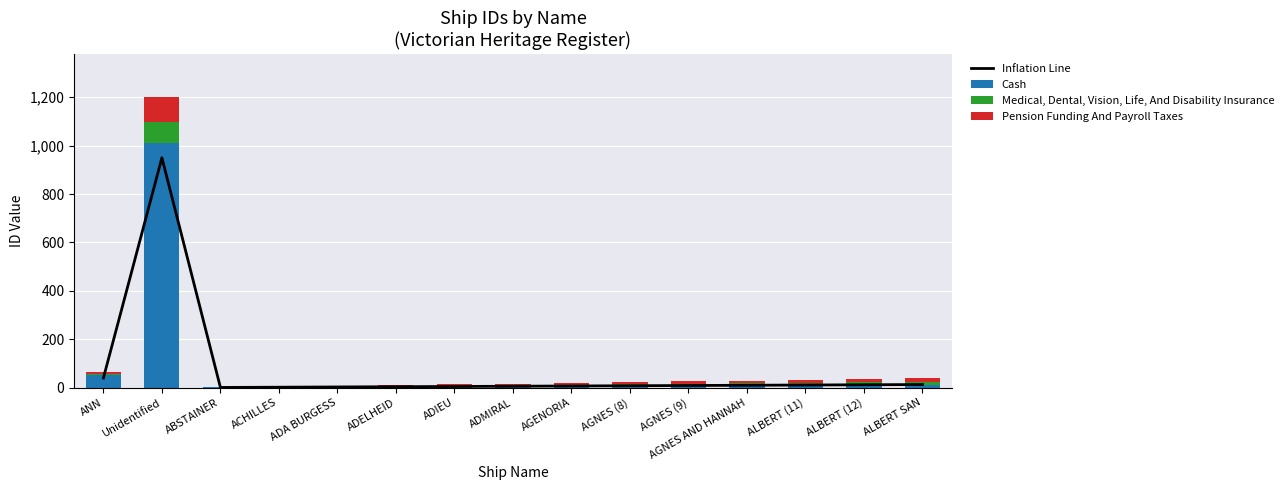

The value of Inflation Line at ANN is 40. True or false?

True